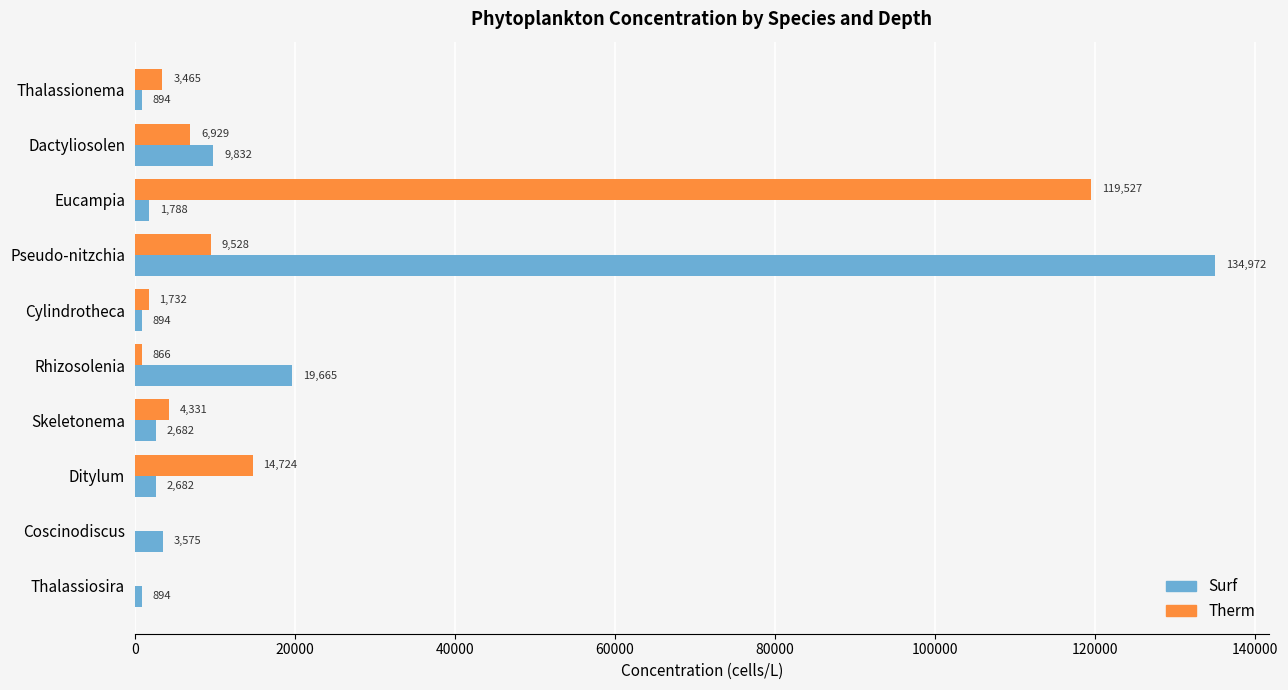

What are all the series names shown in the legend?

Surf, Therm